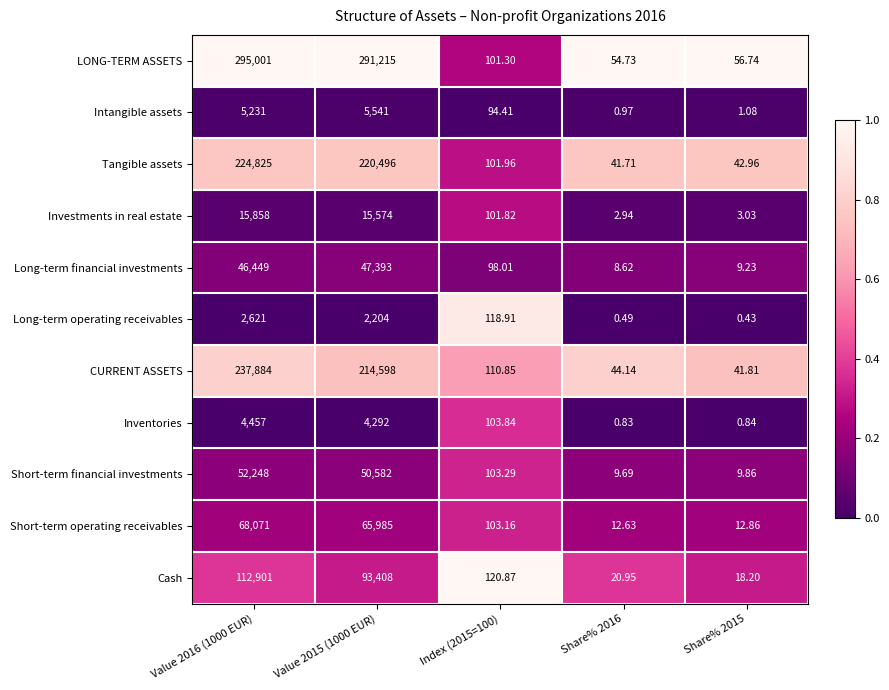

List the series in order of their peak value, lowest first.

Long-term operating receivables, Inventories, Intangible assets, Investments in real estate, Long-term financial investments, Short-term financial investments, Short-term operating receivables, Cash, Tangible assets, CURRENT ASSETS, LONG-TERM ASSETS